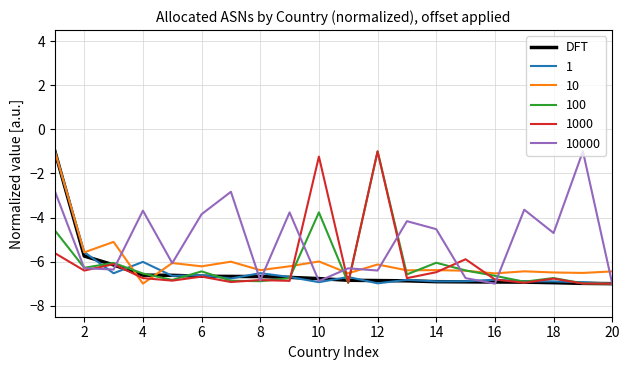

What is the highest value of the 100 series?

-1.0